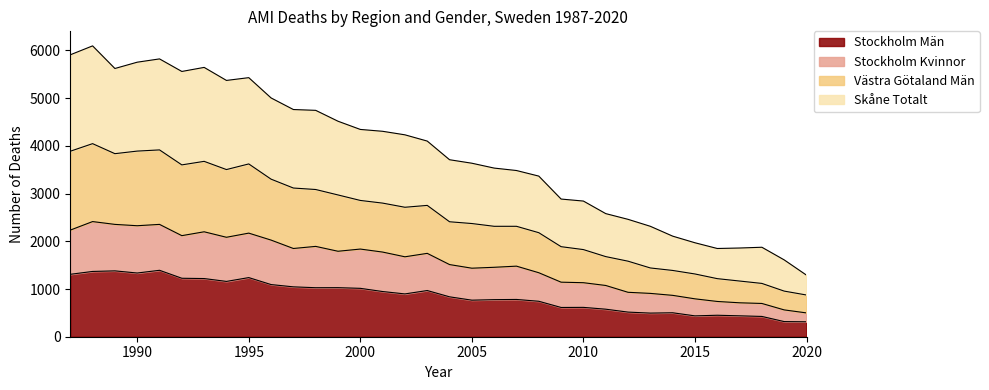

True or false: Skåne Totalt and Västra Götaland Män intersect in this chart.

False